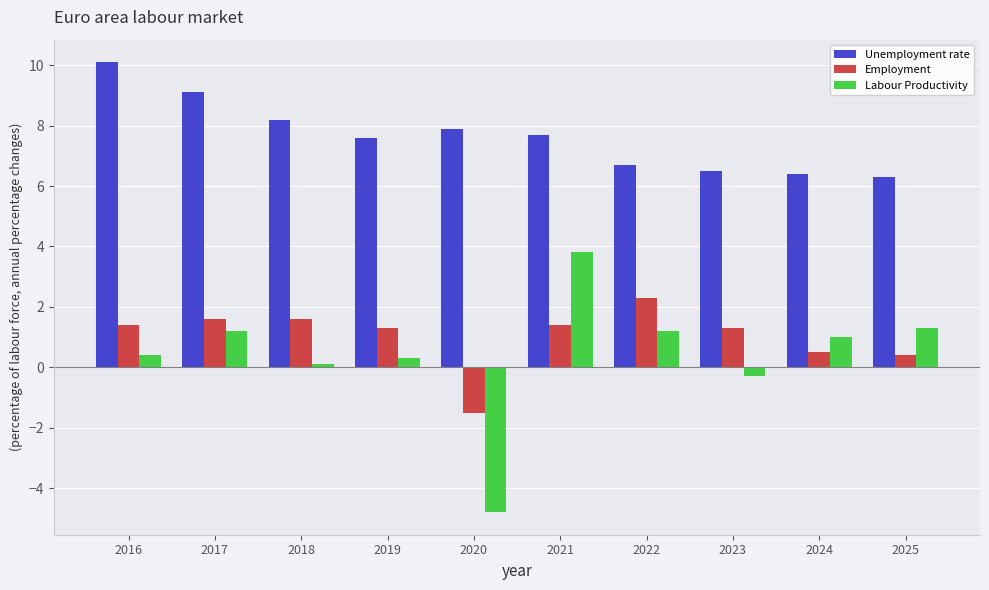

What is the maximum value shown in the chart?

10.1